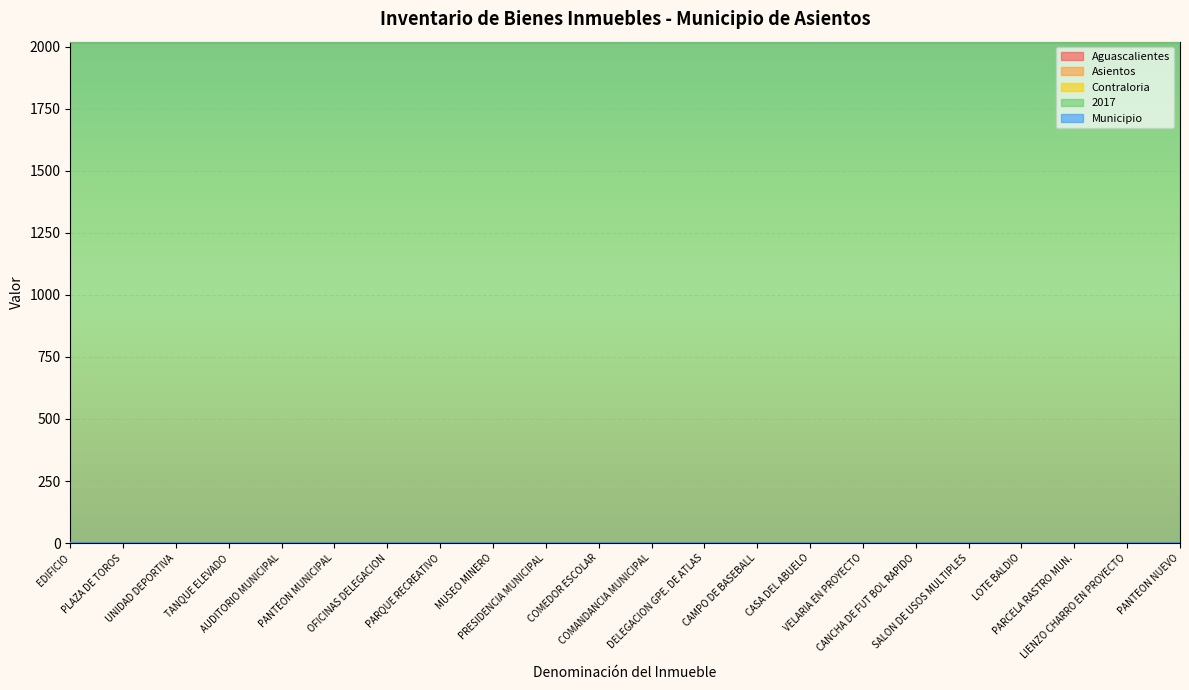

True or false: Municipio has a value of 1 at PARQUE RECREATIVO.

False